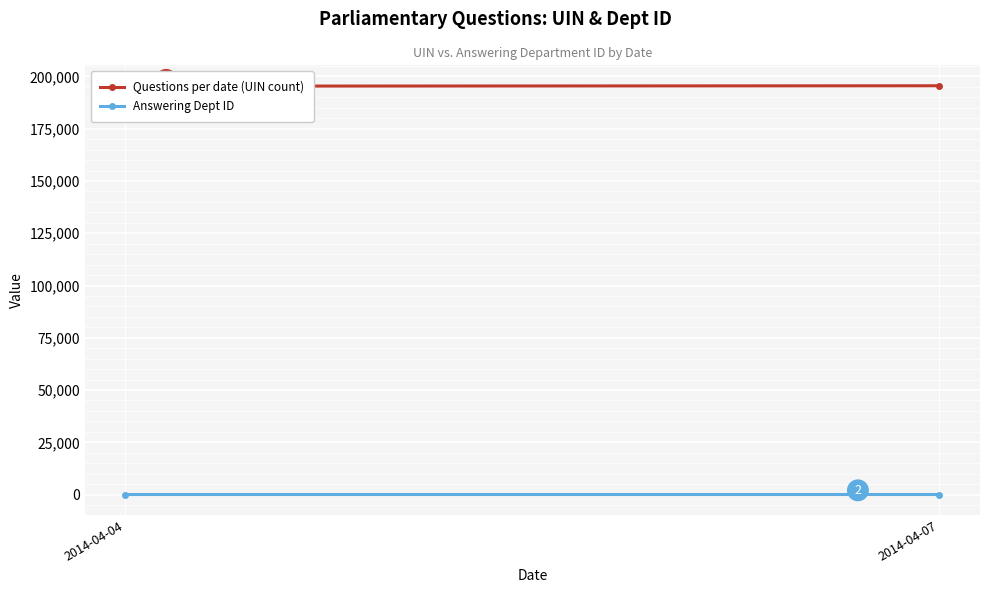

Rank the series by their average value, from lowest to highest.

Answering Dept ID, Questions per date (UIN count)